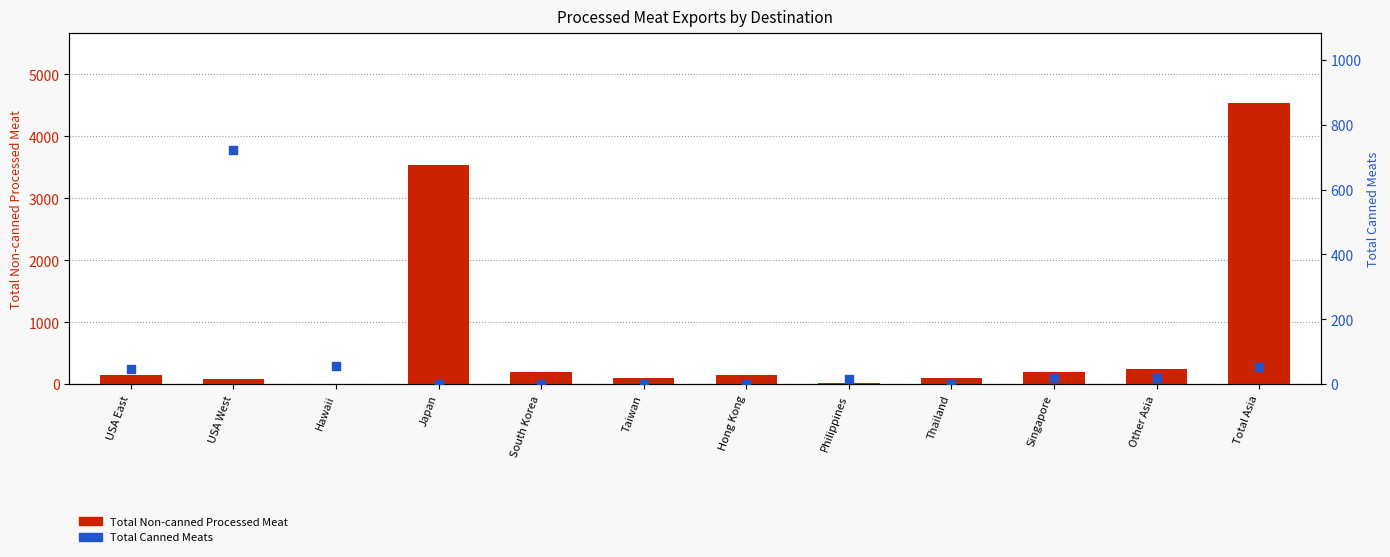

Which series contains the highest Y value?

Total Non-canned Processed Meat